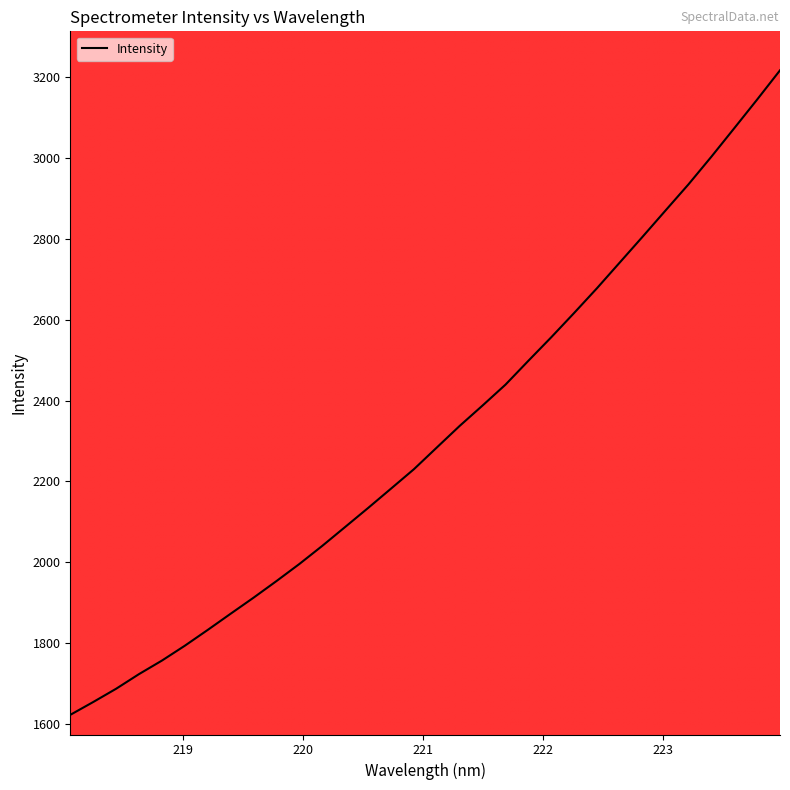

True or false: there are more than 1 points higher than both neighbors.

False